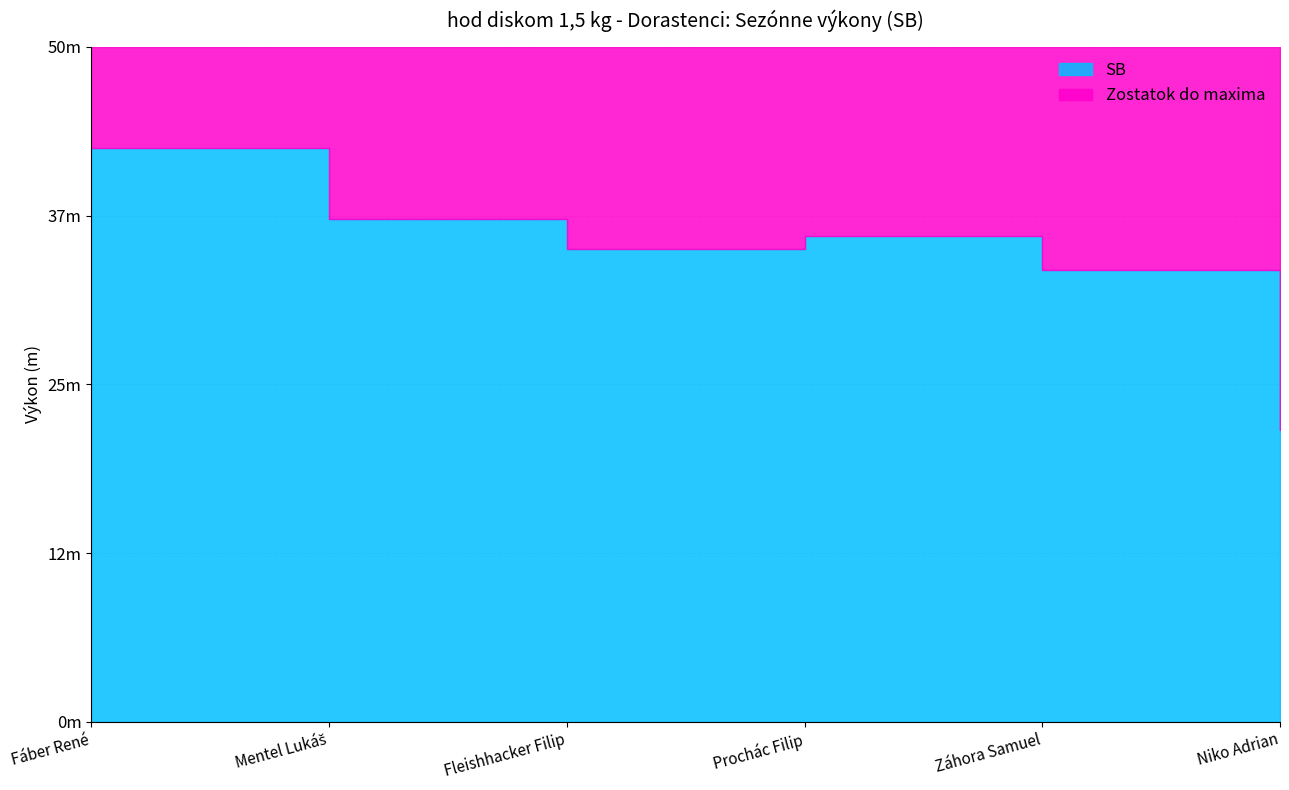

What is the maximum value shown in the chart?

42.5